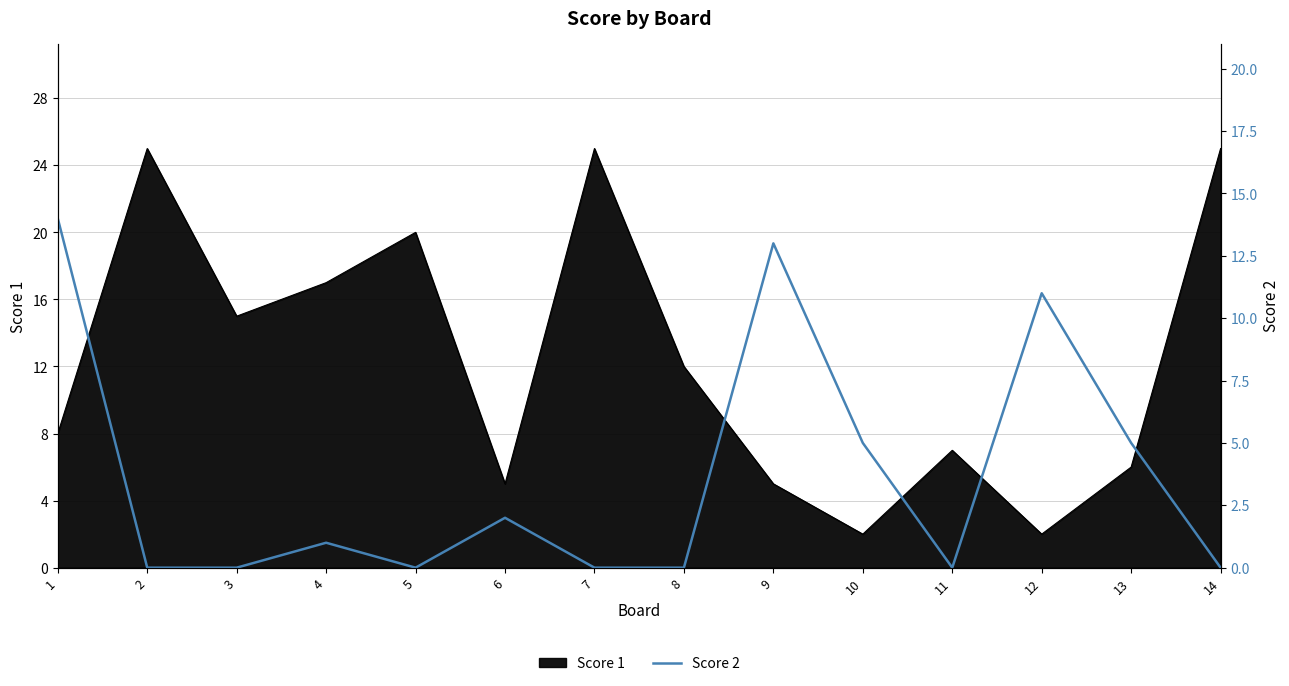

At which category does the data reach its first local valley?

5